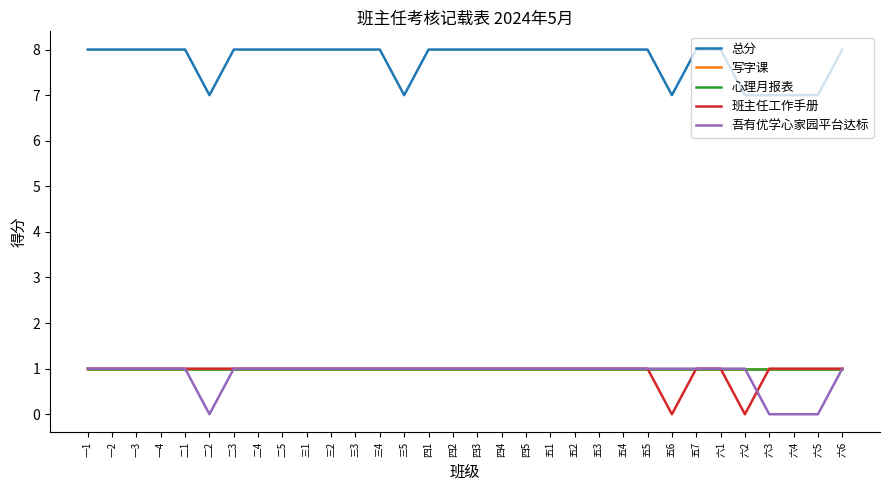

Rank the series by their maximum value, from highest to lowest.

总分, 写字课, 心理月报表, 班主任工作手册, 吾有优学心家园平台达标